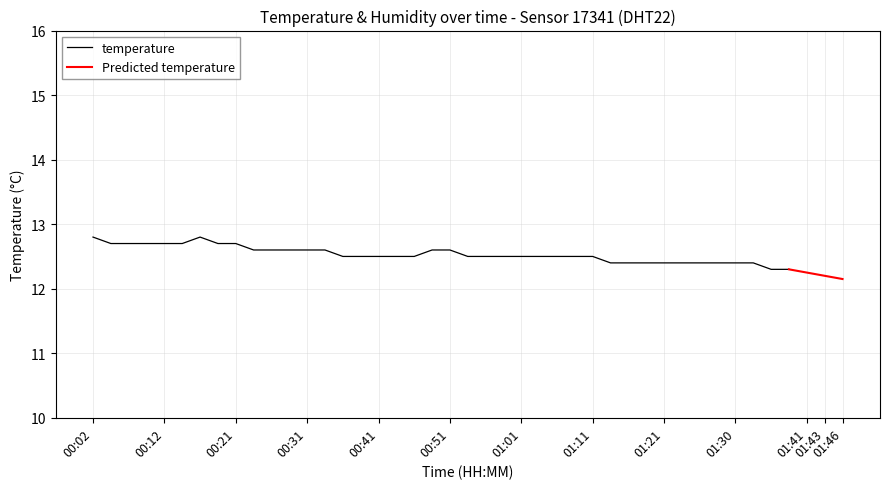

Reading left to right, what are all the values shown in this chart?

00:02=12.8	00:04=12.7	00:07=12.7	00:09=12.7	00:12=12.7	00:14=12.7	00:16=12.8	00:19=12.7	00:21=12.7	00:24=12.6	00:26=12.6	00:29=12.6	00:31=12.6	00:34=12.6	00:36=12.5	00:39=12.5	00:41=12.5	00:43=12.5	00:46=12.5	00:48=12.6	00:51=12.6	00:53=12.5	00:56=12.5	00:58=12.5	01:01=12.5	01:03=12.5	01:06=12.5	01:08=12.5	01:11=12.5	01:13=12.4	01:16=12.4	01:18=12.4	01:21=12.4	01:23=12.4	01:26=12.4	01:28=12.4	01:30=12.4	01:33=12.4	01:35=12.3	01:38=12.3